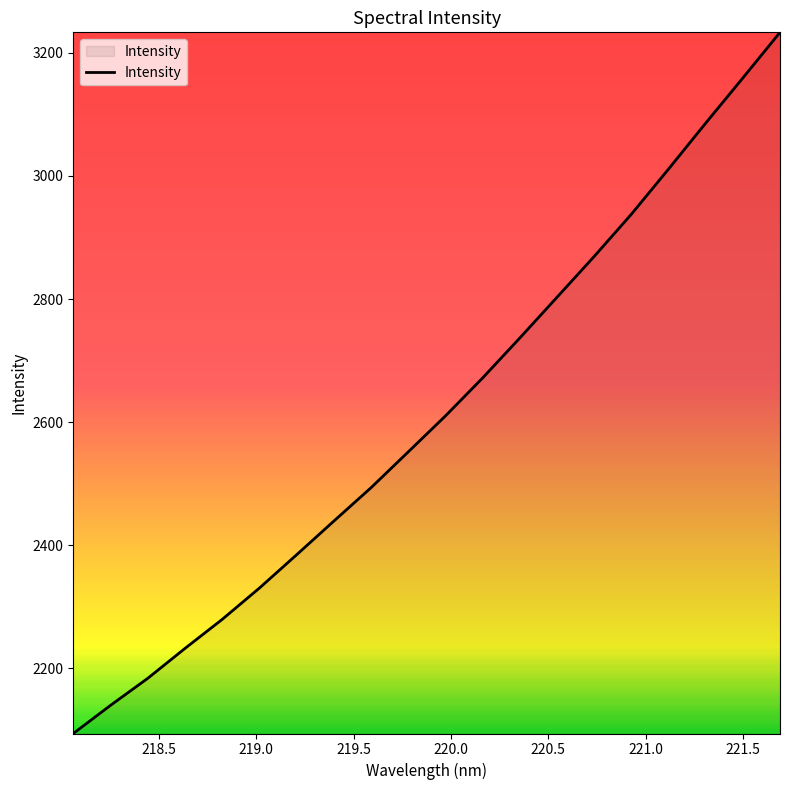

Does the chart have visible grid lines?

No